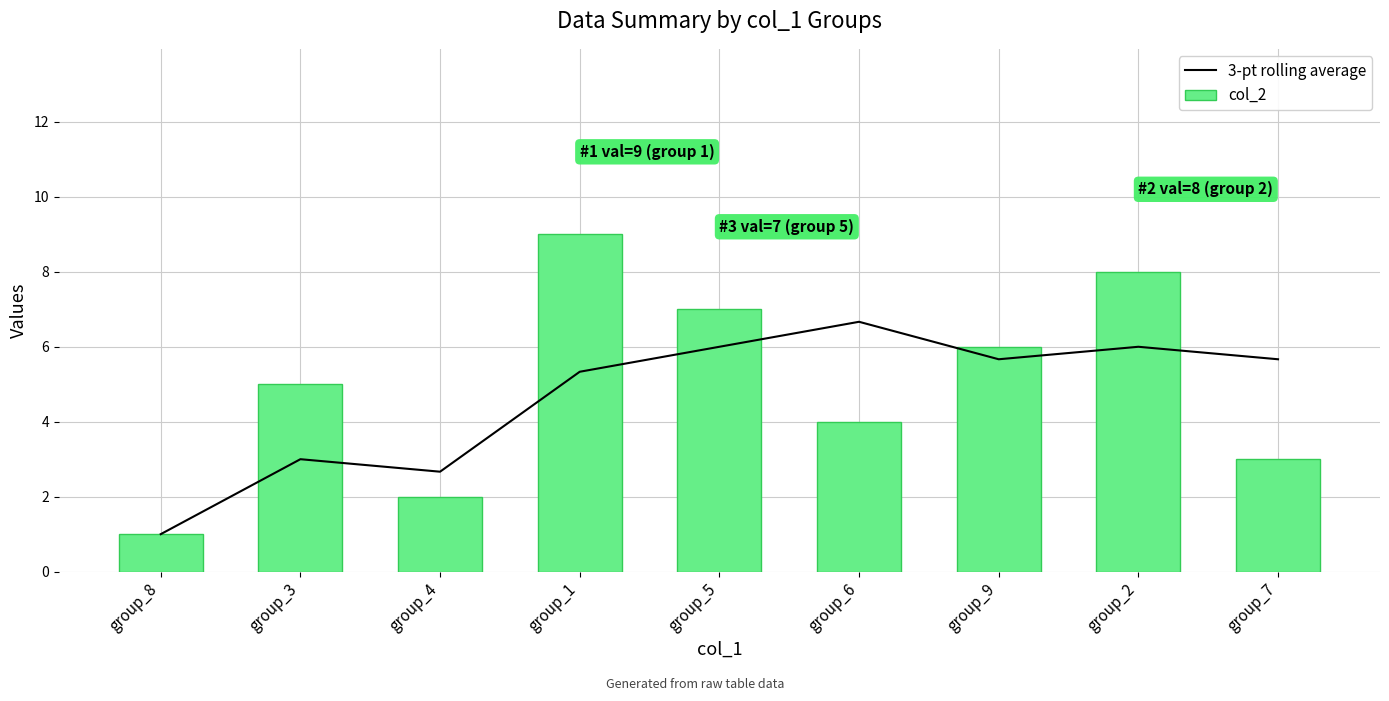

What is the difference between the maximum and second lowest values in the 3-pt rolling average series?

4.0